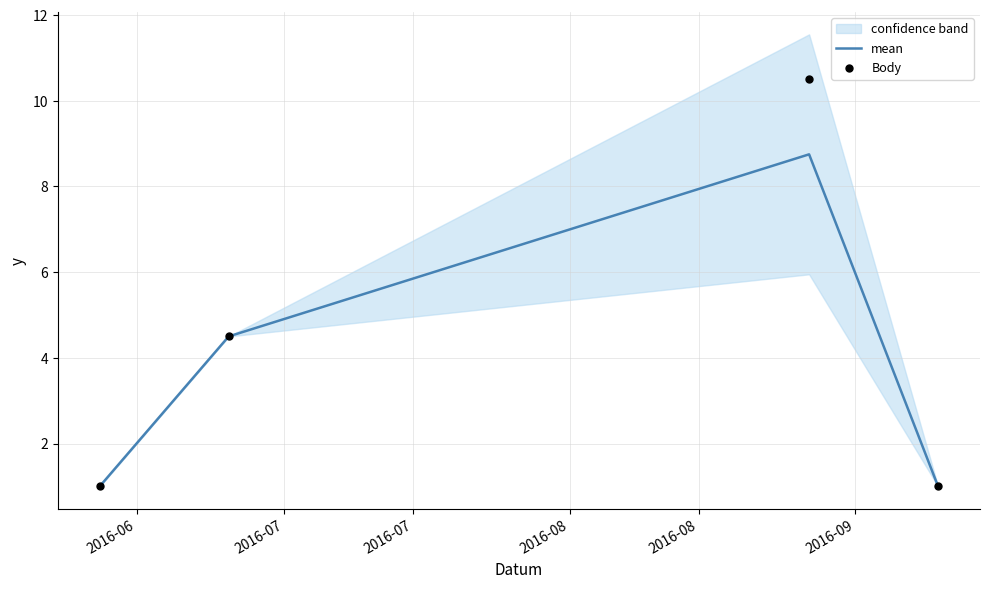

Which series contains the highest Y value?

Body